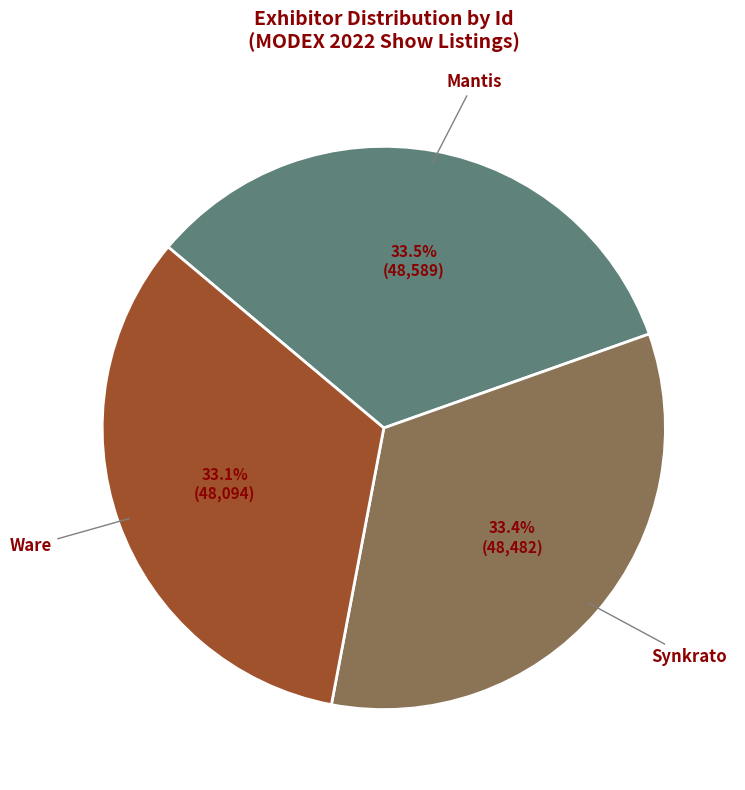

True or false: Synkrato accounts for 33% of the total.

True